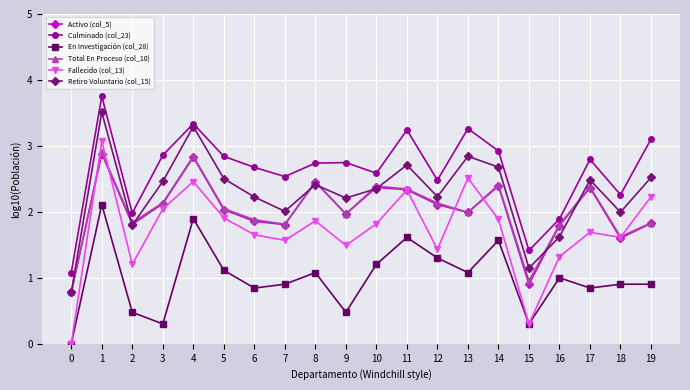

How many lines are shown in the chart?

6